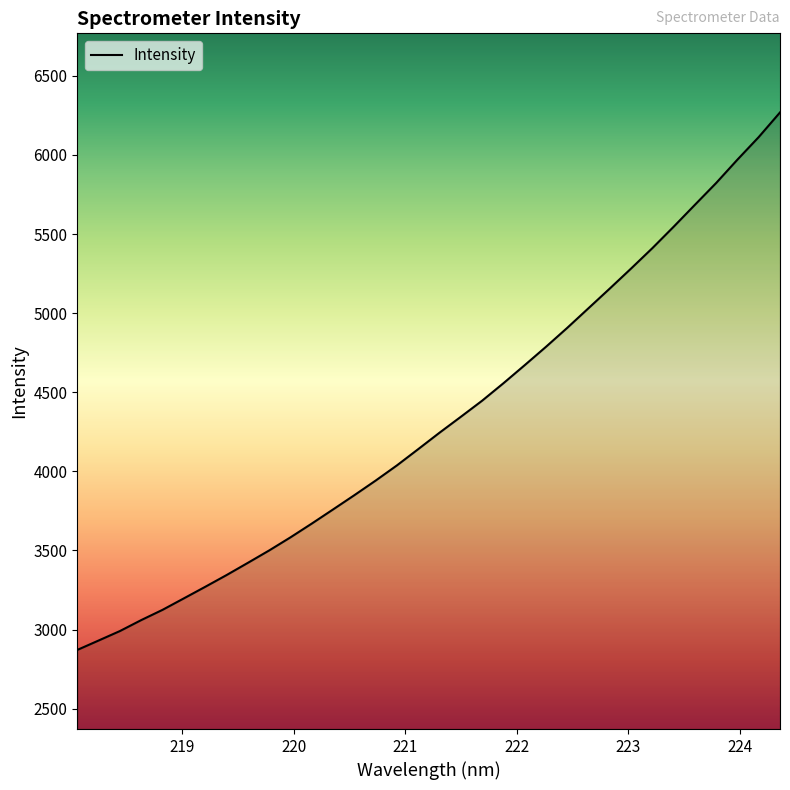

What is the minimum value shown in the chart?

2870.9